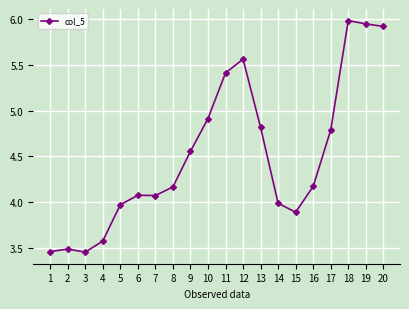

How many lines are shown in the chart?

1